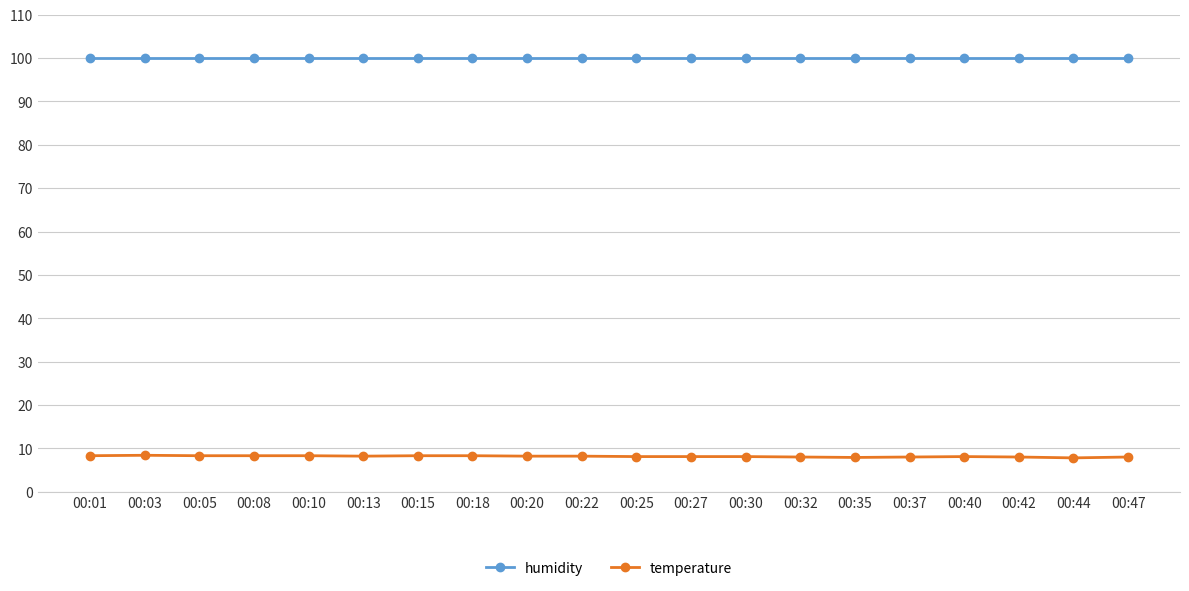

What is the average value of the humidity series?

99.9